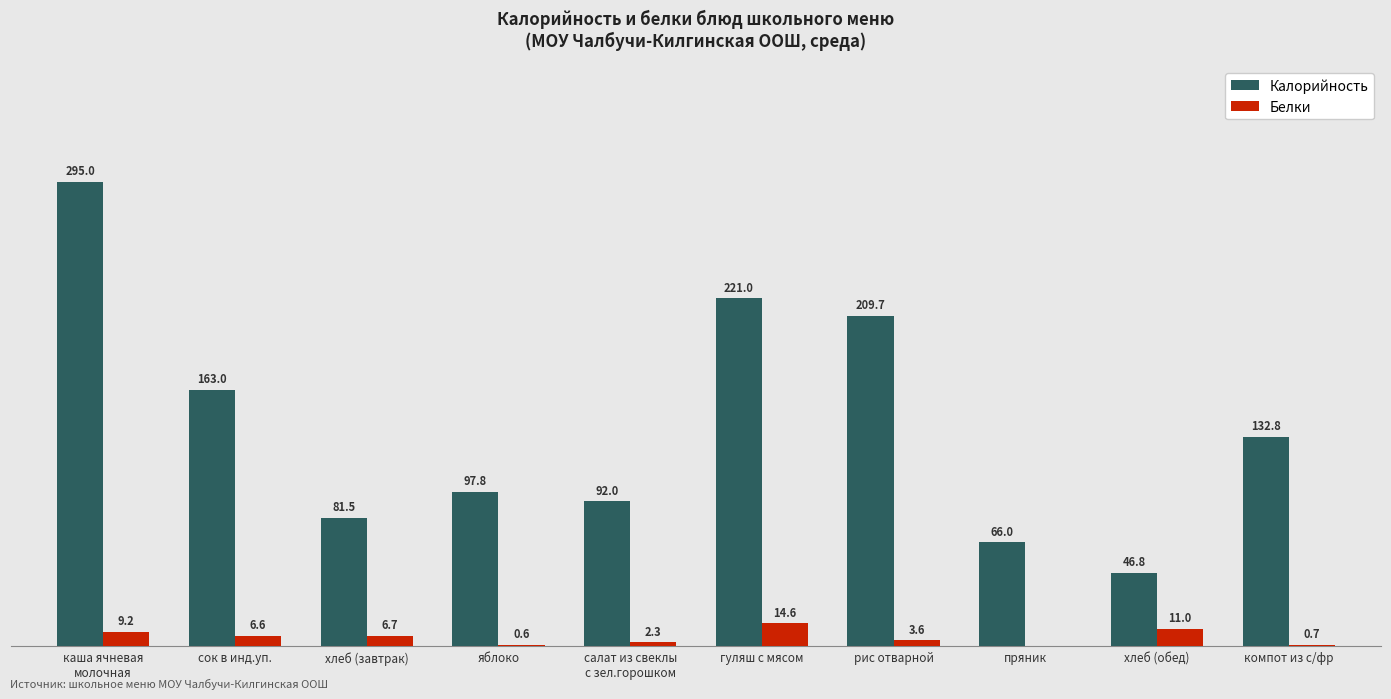

At which label does Белки reach its peak?

гуляш с мясом